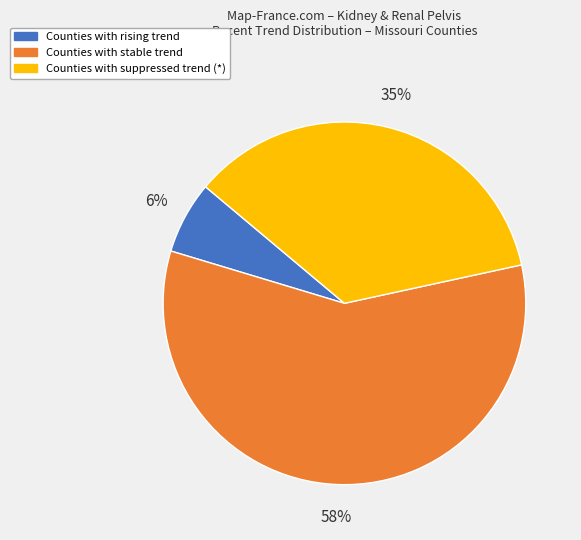

Does any single category account for the majority?

Yes